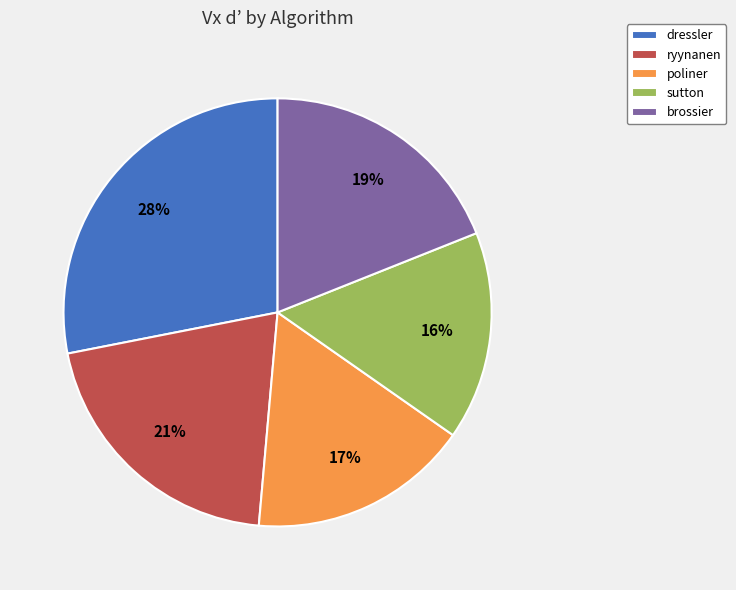

What is the largest slice in the pie chart?

dressler